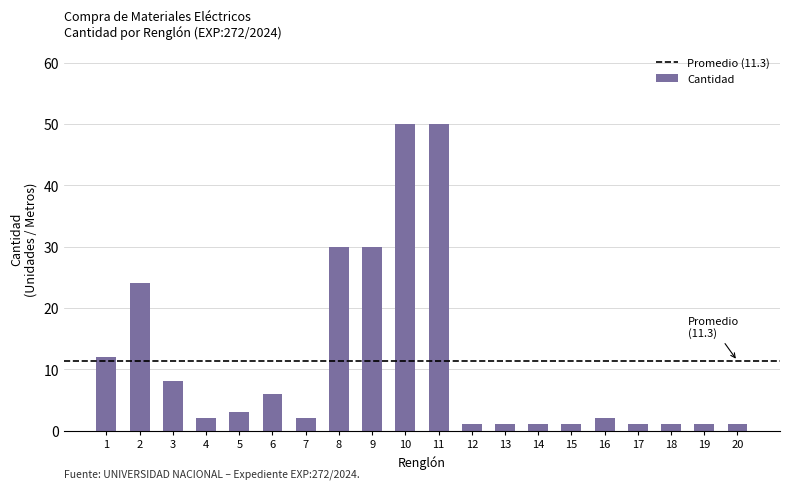

What is the greatest value displayed?

50